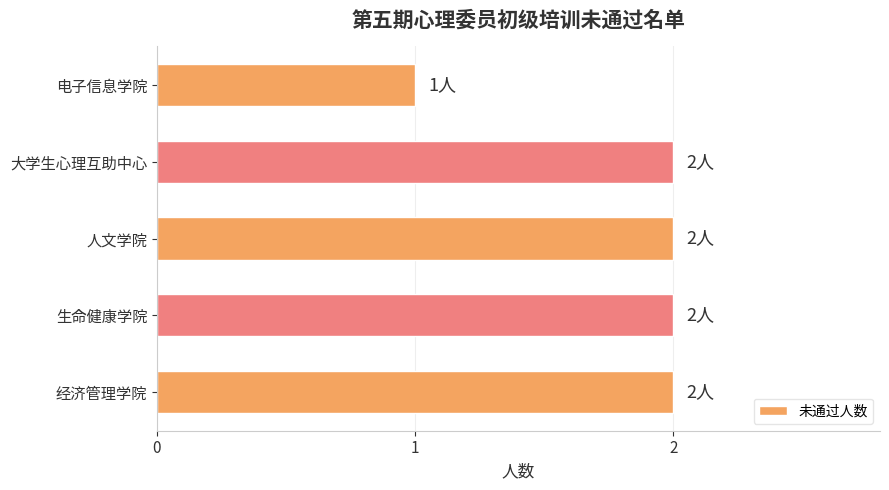

True or false: the data shows 1 at 电子信息学院.

True